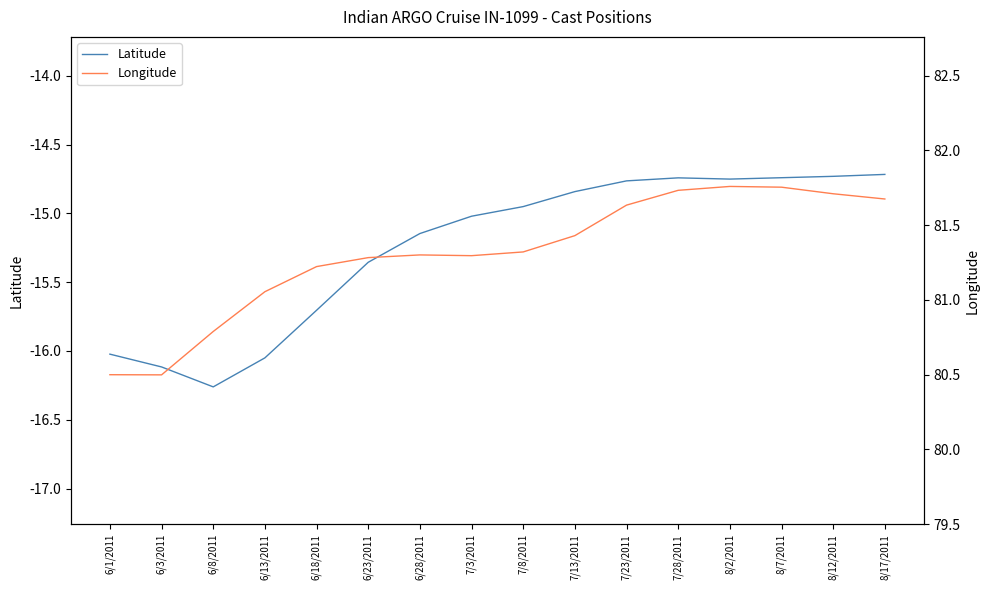

How many categories are shown in the chart?

16